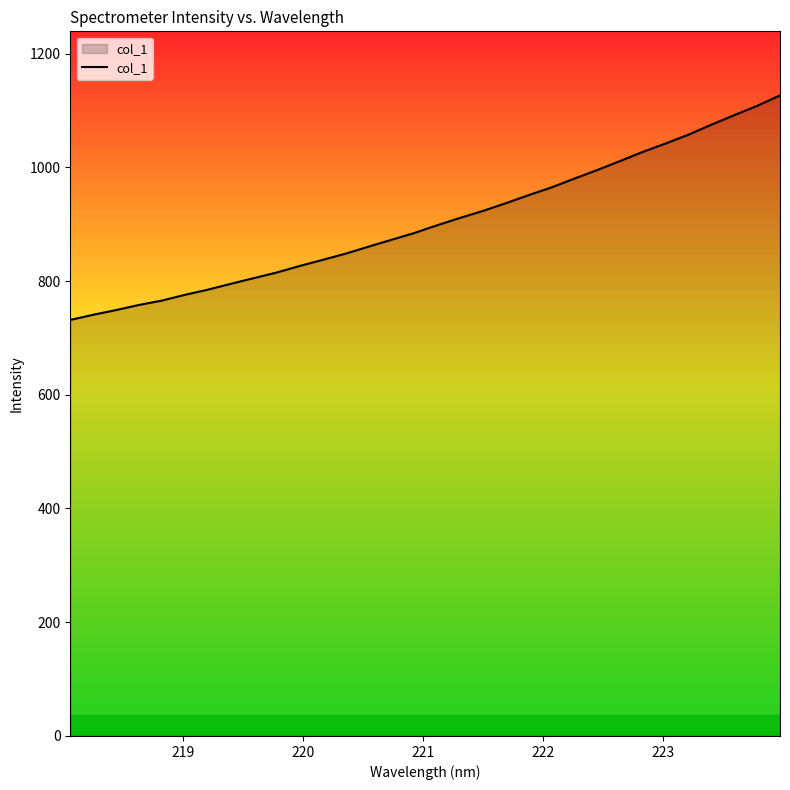

What is the average value?

904.5